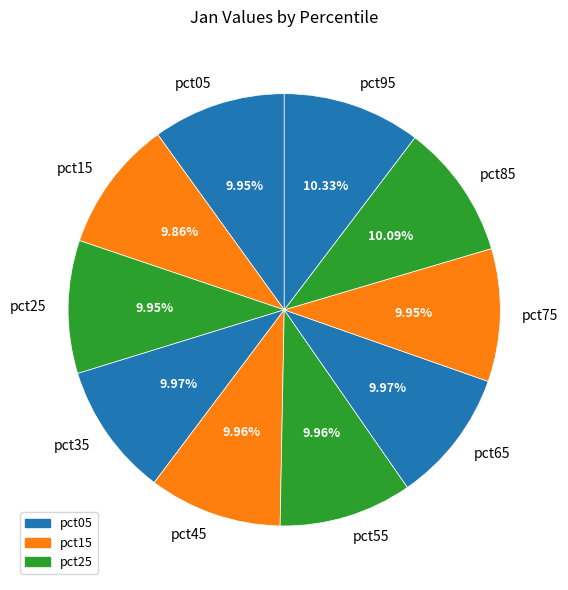

What is the ratio of the value at pct35 to the value at pct75?

1.0